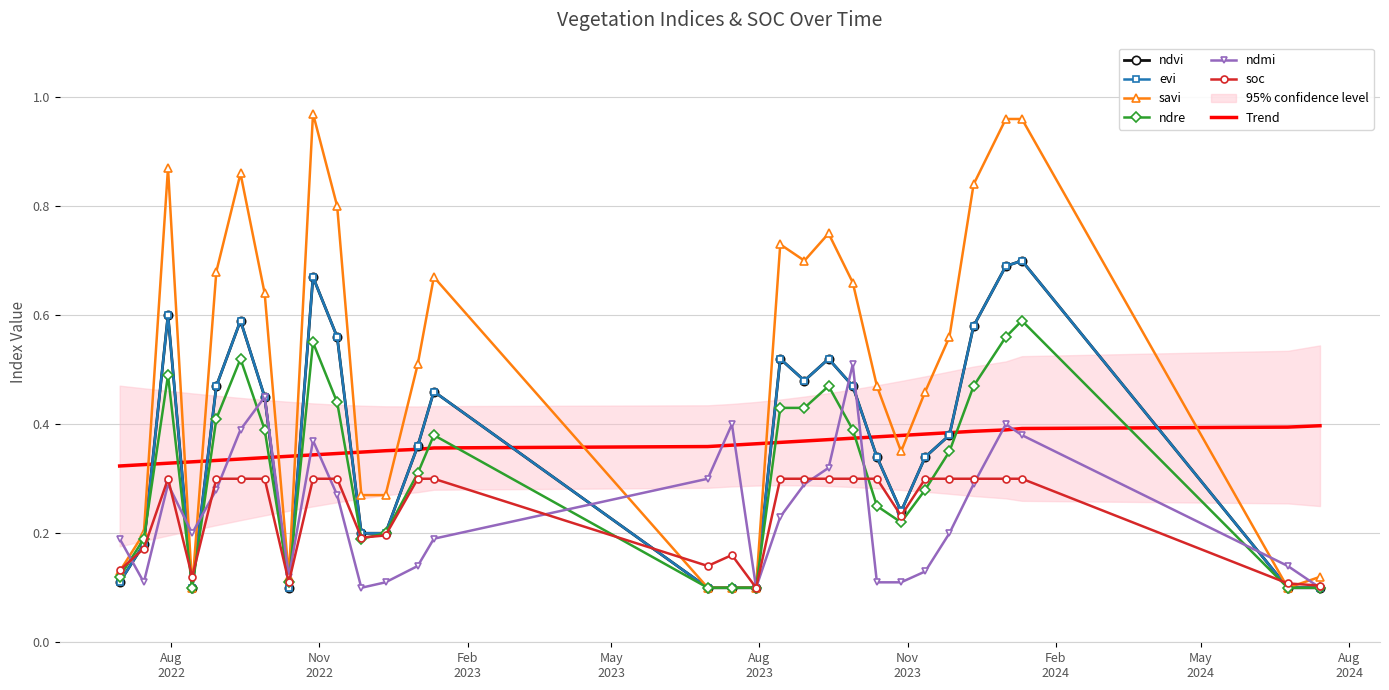

Which label corresponds to the largest value in the chart?

28-10-2022